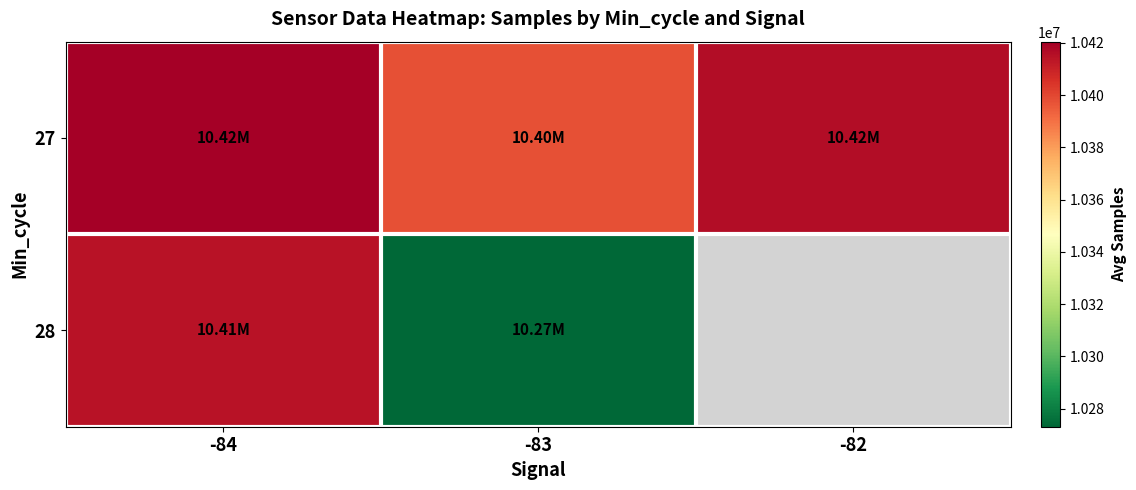

Between -84 and -82, which is larger?

-84